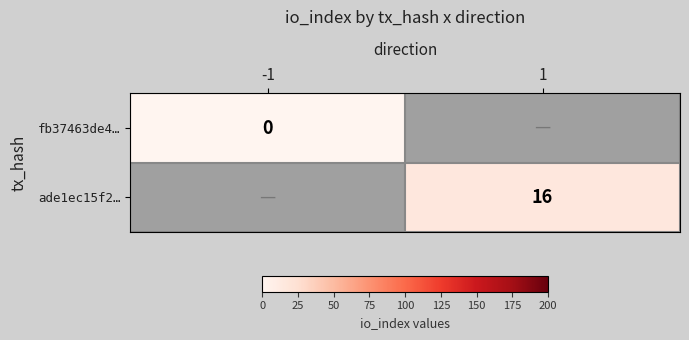

Which has a higher value, -1 or 1?

1